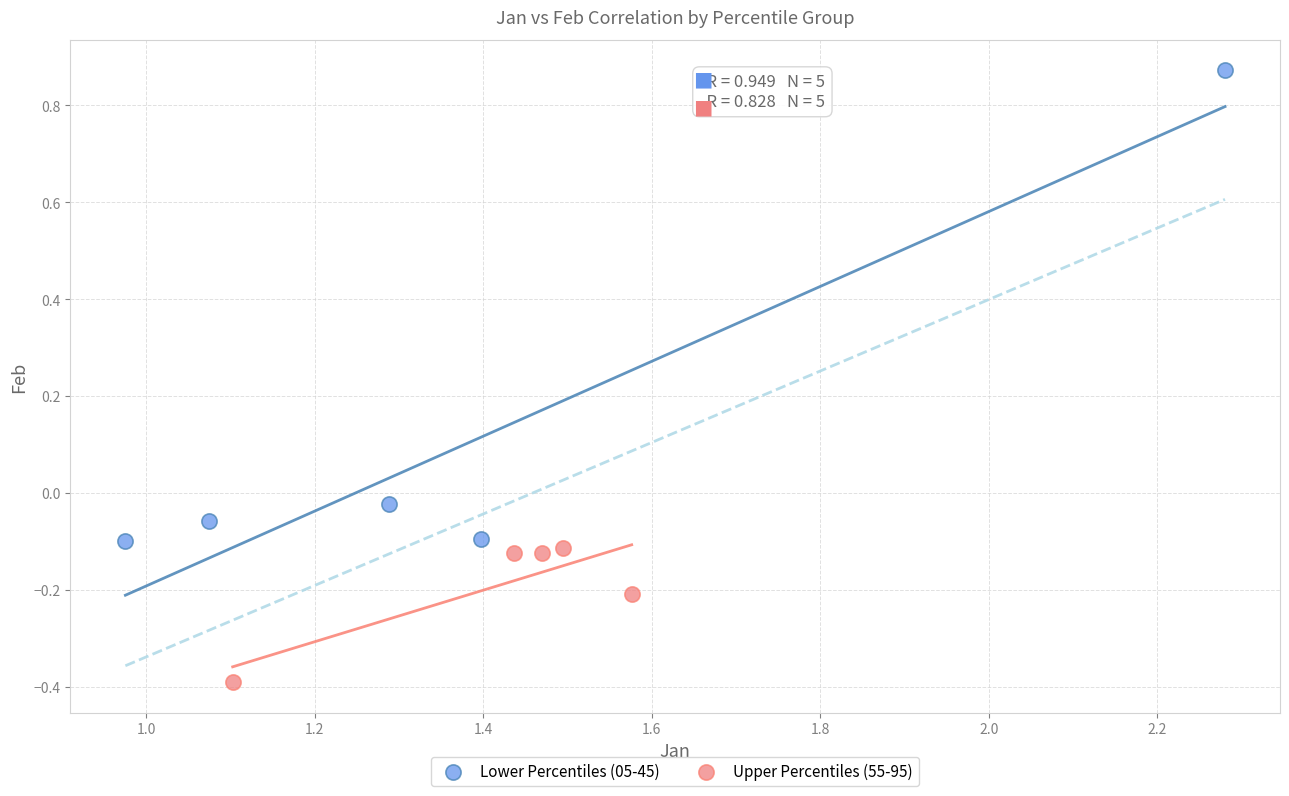

What are all the series names shown in the legend?

Lower Percentiles (05-45), Upper Percentiles (55-95)